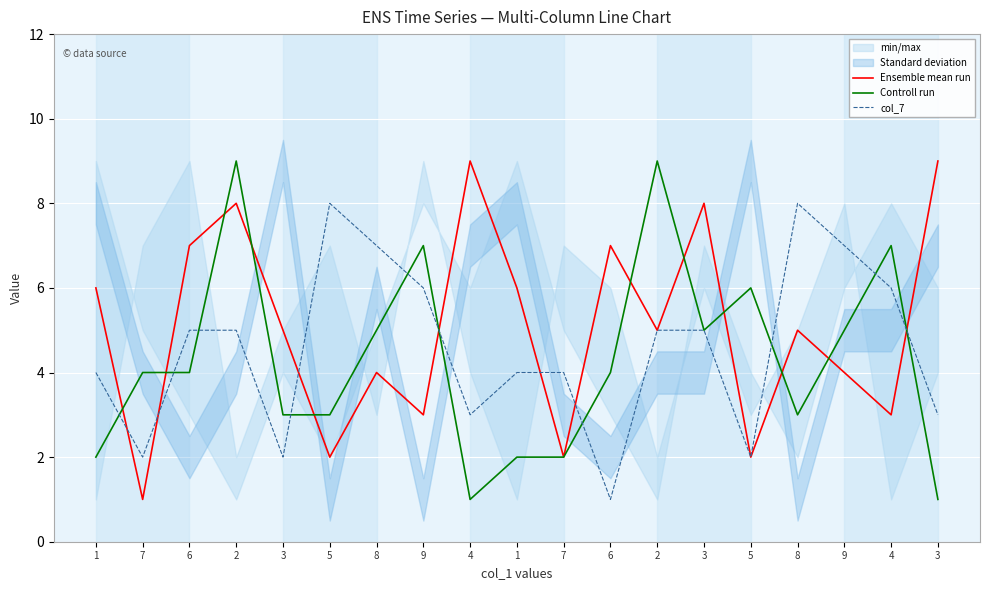

Is the value of Ensemble mean run at 2 greater than the value of col_7 at 1?

Yes